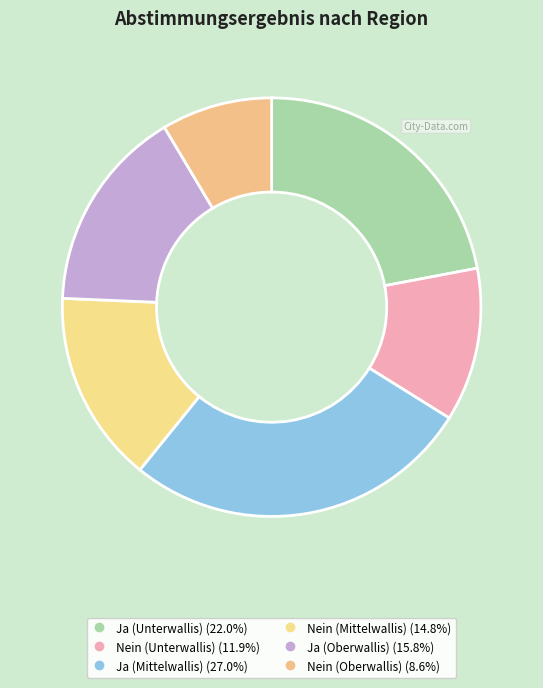

To the nearest percent, what is the difference between the Ja (Unterwallis) and Ja (Oberwallis) slice percentages?

6%